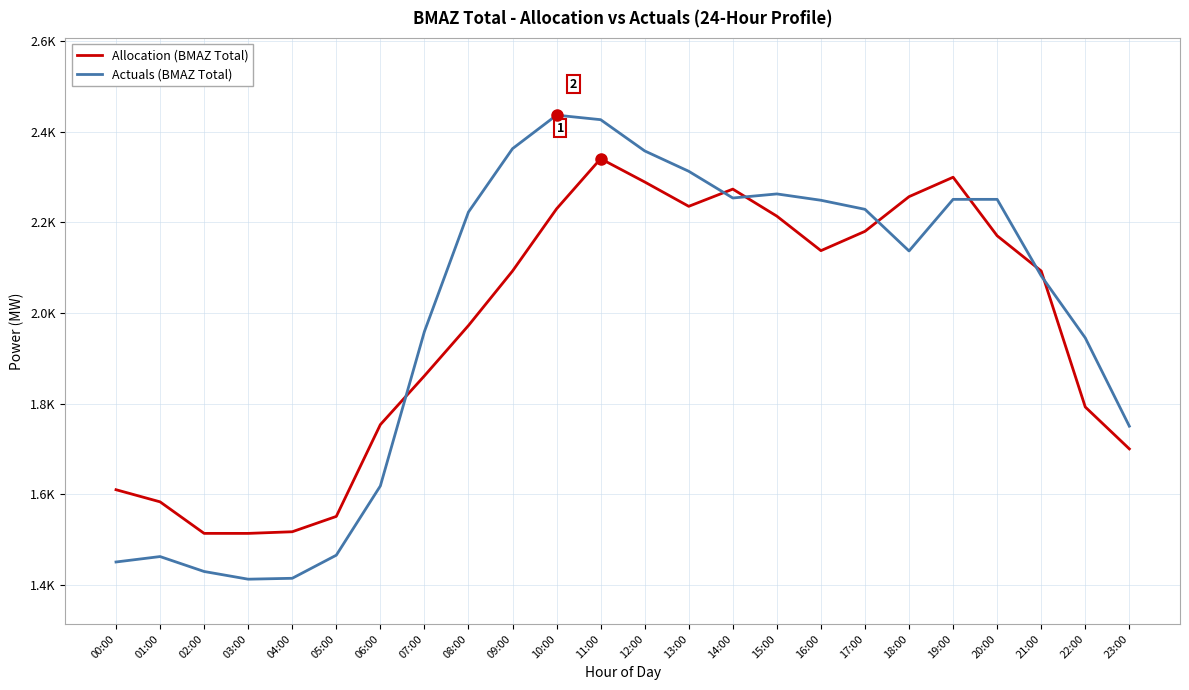

Which series has the largest range (max minus min)?

Actuals (BMAZ Total)